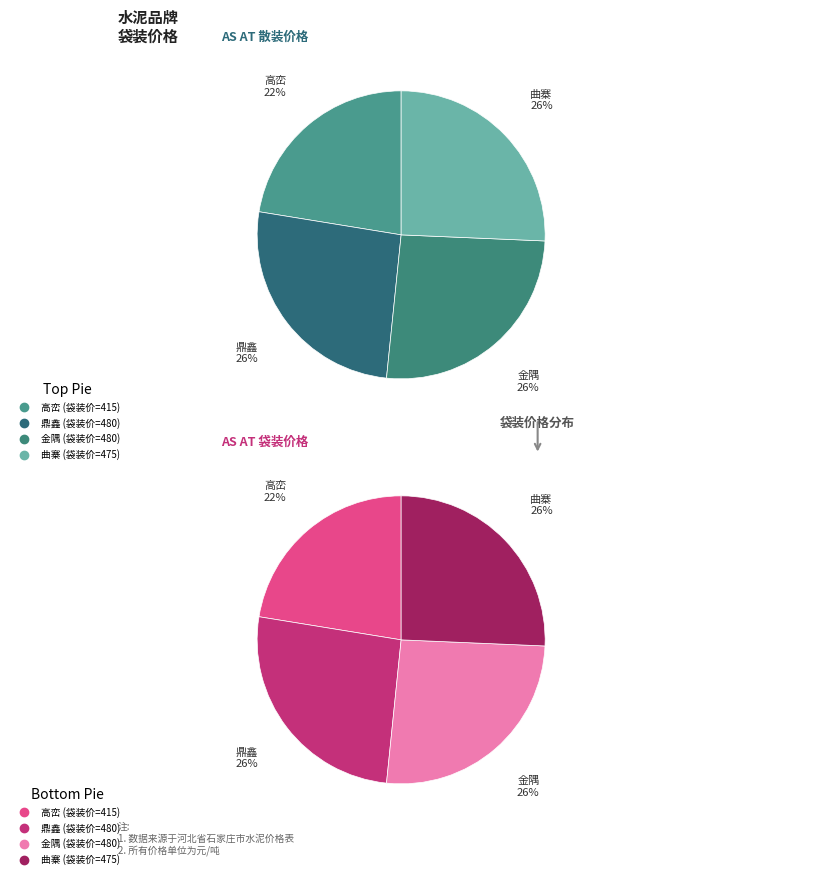

What percentage is the 鼎鑫 slice, to the nearest percent?

26%